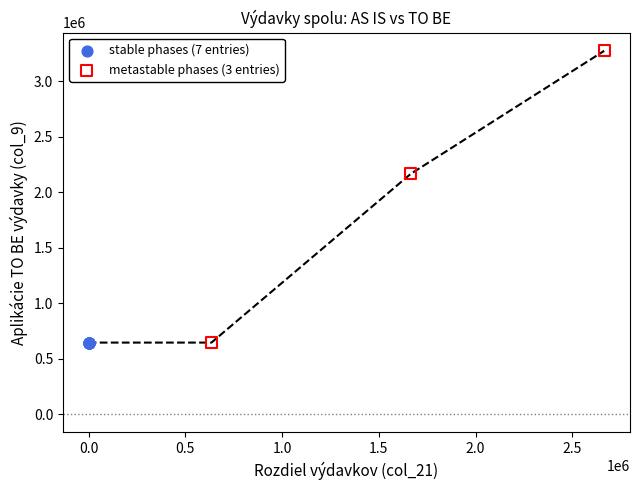

Which series reaches the maximum Y coordinate?

metastable phases (3 entries)